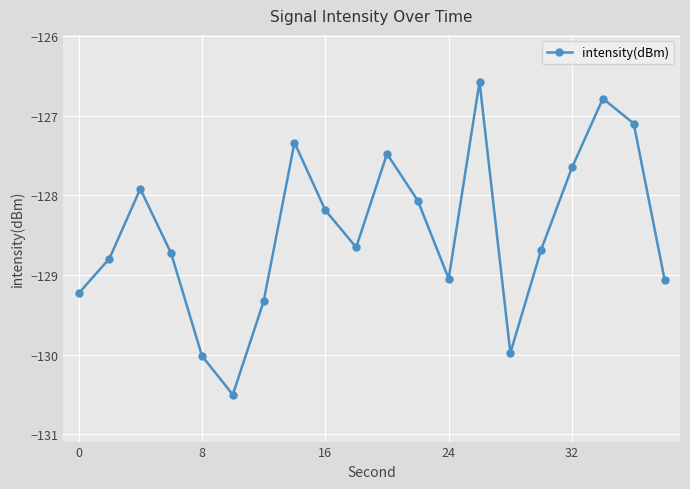

How many interior local valleys (lower than both neighbors) does the data have?

4